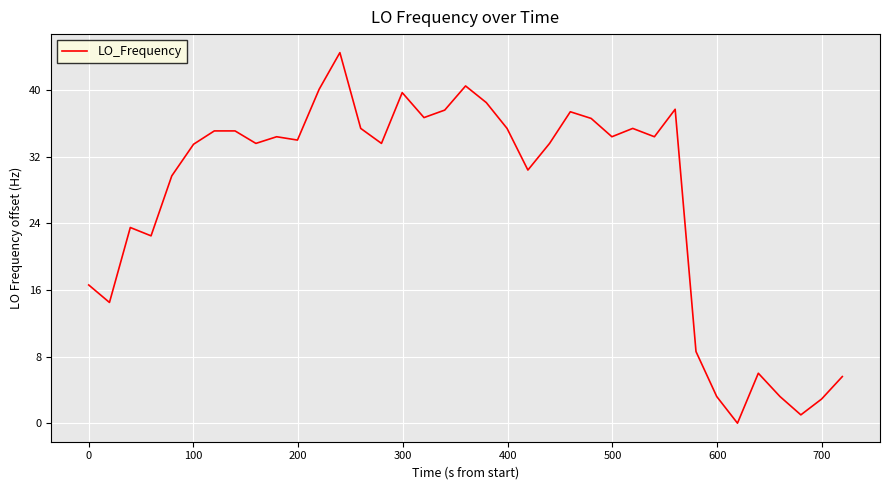

What is the maximum value shown in the chart?

44.5